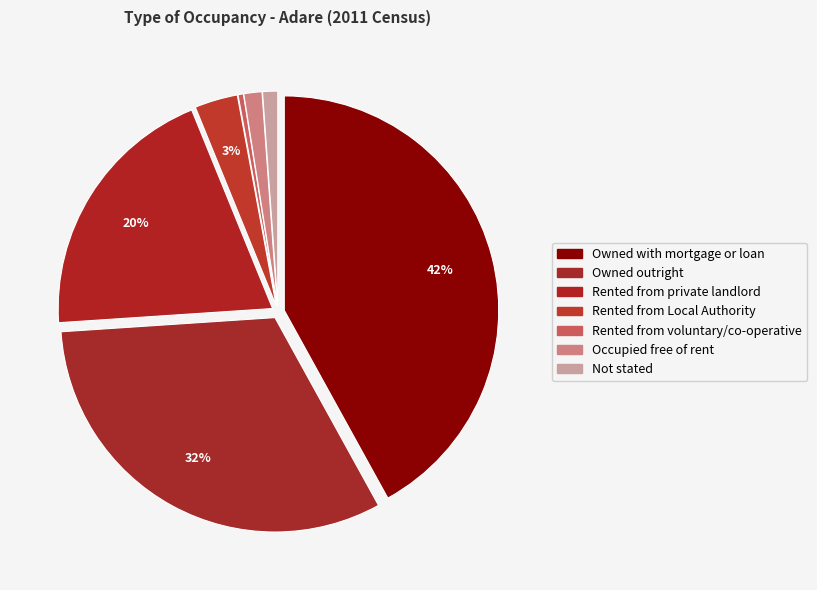

What is the change in value from Owned with mortgage or loan to Not stated?

-4729